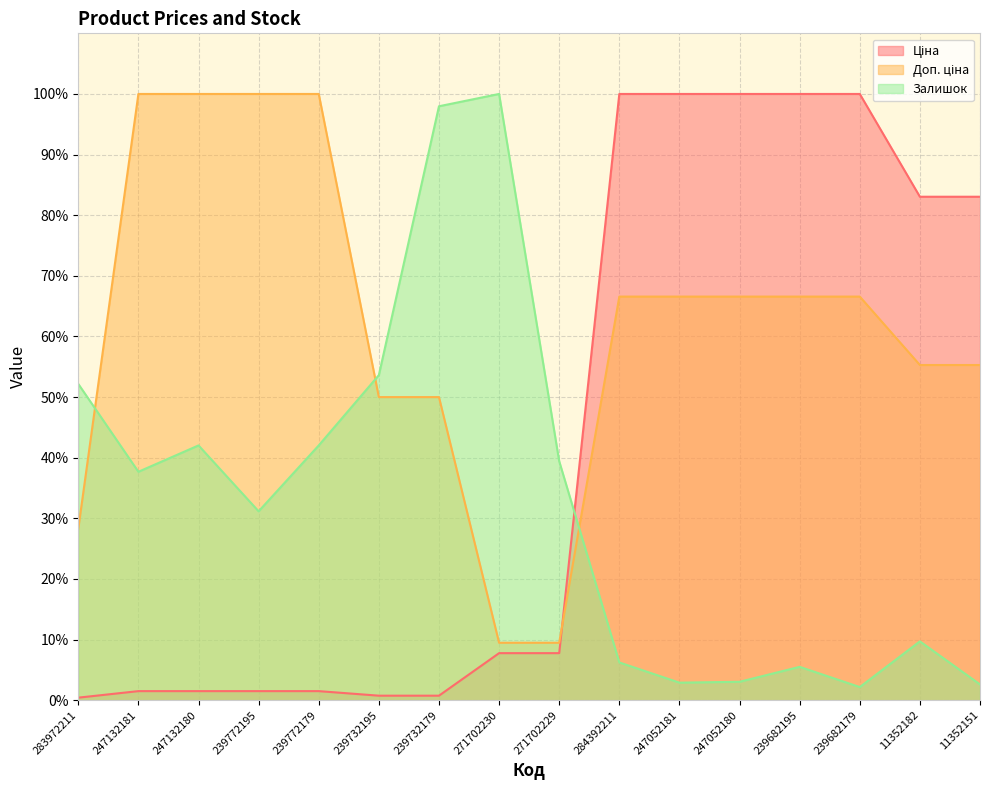

What is the spread (max minus min) of values at 247052181?

97.1